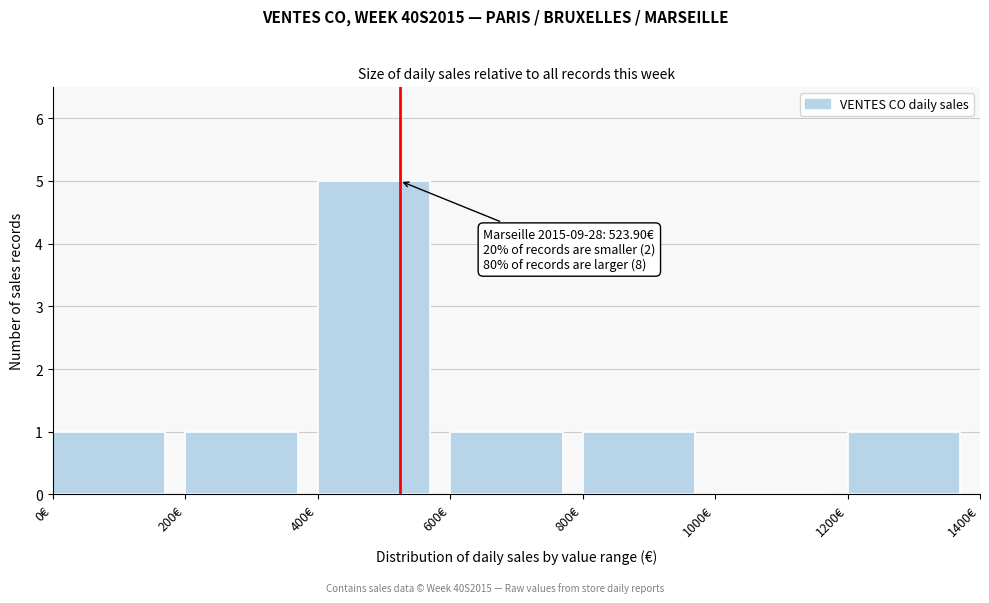

Which range on the x-axis has the tallest bar?

400 to 600